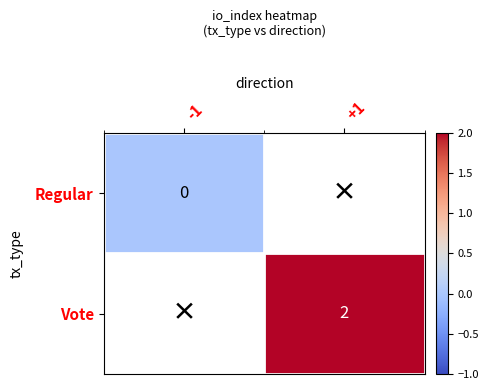

True or false: Vote has a value of 2 at +1.

True